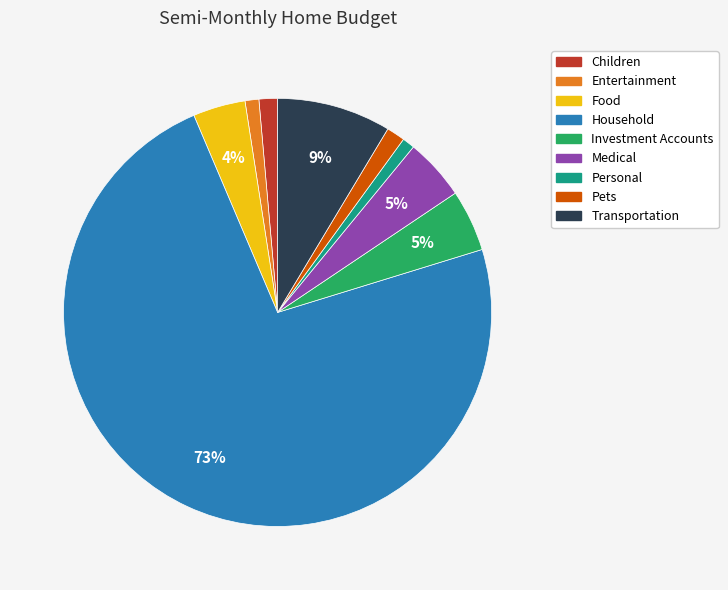

To the nearest percent, what is the combined percentage of Pets and Entertainment?

2%